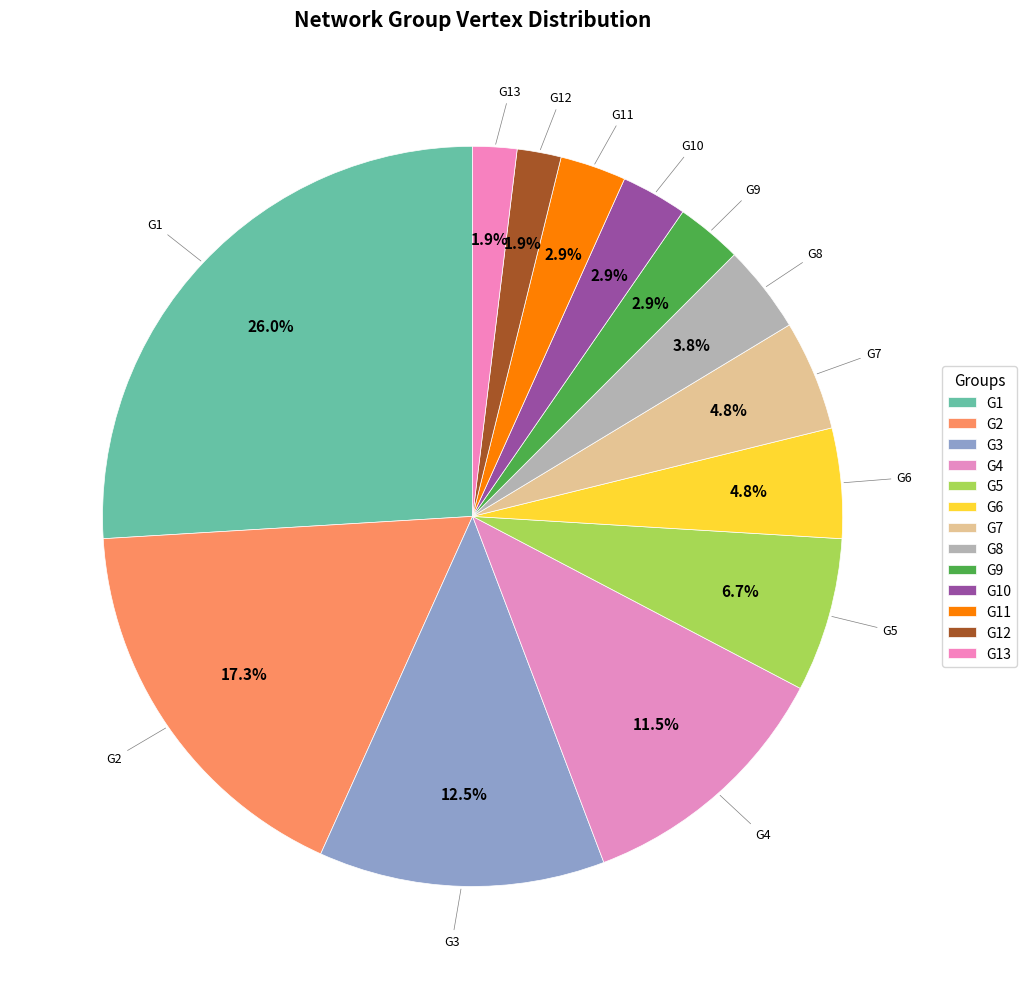

Which slice is the largest?

G1